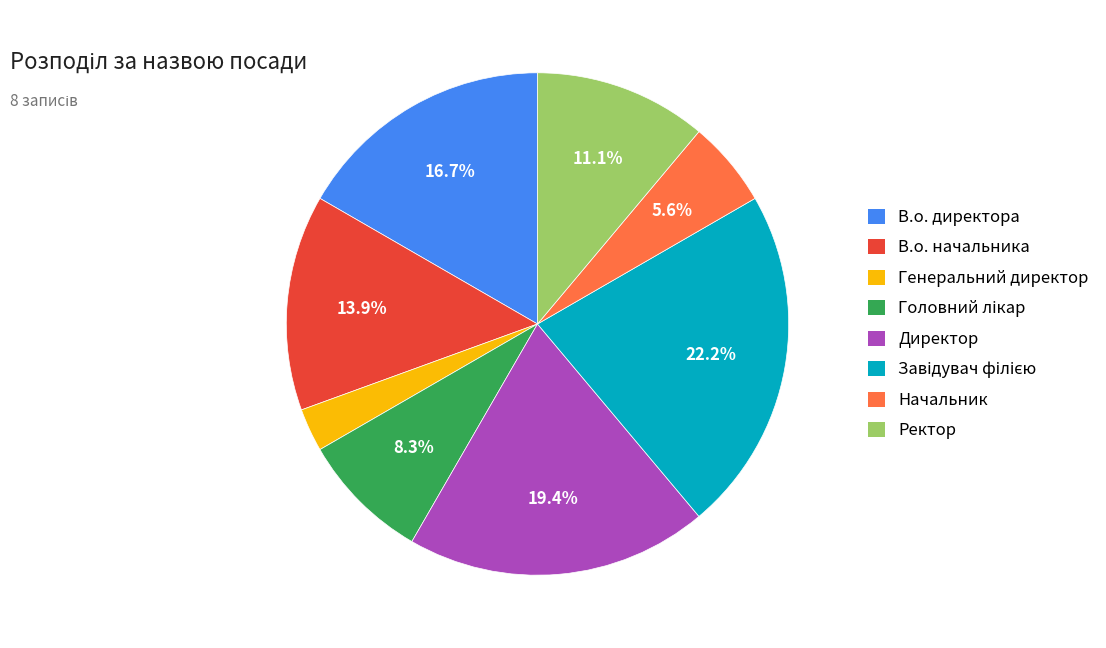

To the nearest percent, what is the difference between the largest and smallest slice percentages?

19%